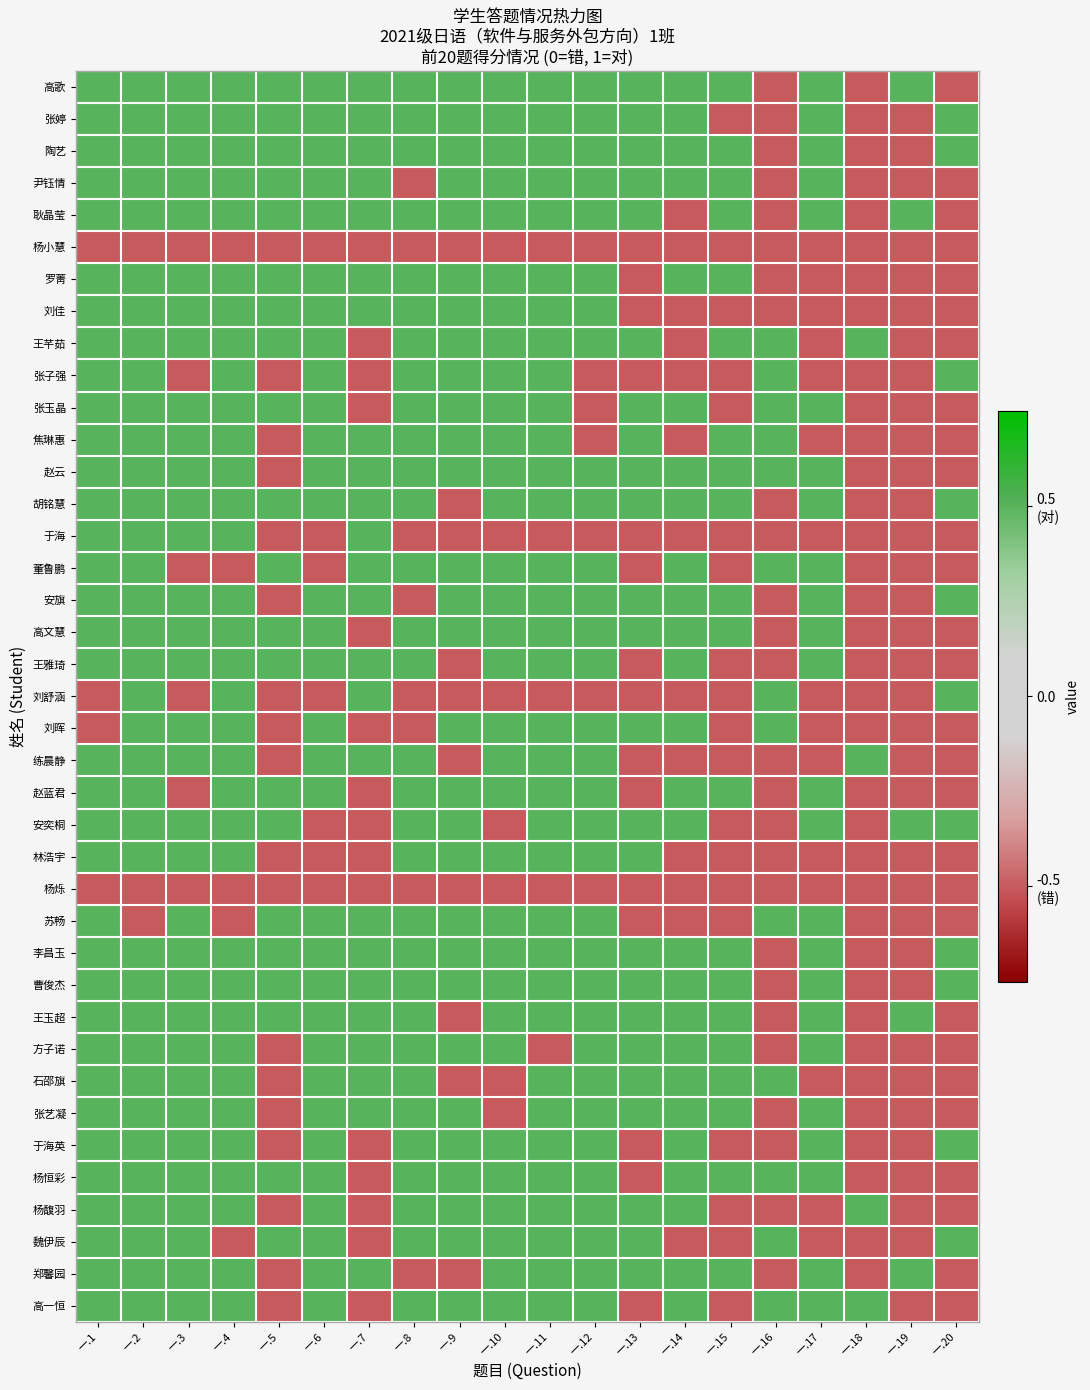

At 一.13, list the series in order from largest to smallest.

高歌, 张婷, 陶艺, 尹钰情, 耿晶莹, 王芊茹, 张玉晶, 焦琳惠, 赵云, 胡铭慧, 安旗, 高文慧, 刘晖, 安奕桐, 林浩宇, 李昌玉, 曹俊杰, 王玉超, 方子诺, 石邵旗, 张艺凝, 杨馥羽, 魏伊辰, 郑馨园, 杨小慧, 罗菁, 刘佳, 张子强, 于海, 董鲁鹏, 王雅琦, 刘舒涵, 练晨静, 赵蓝君, 杨烁, 苏畅, 于海英, 杨恒彩, 高一恒